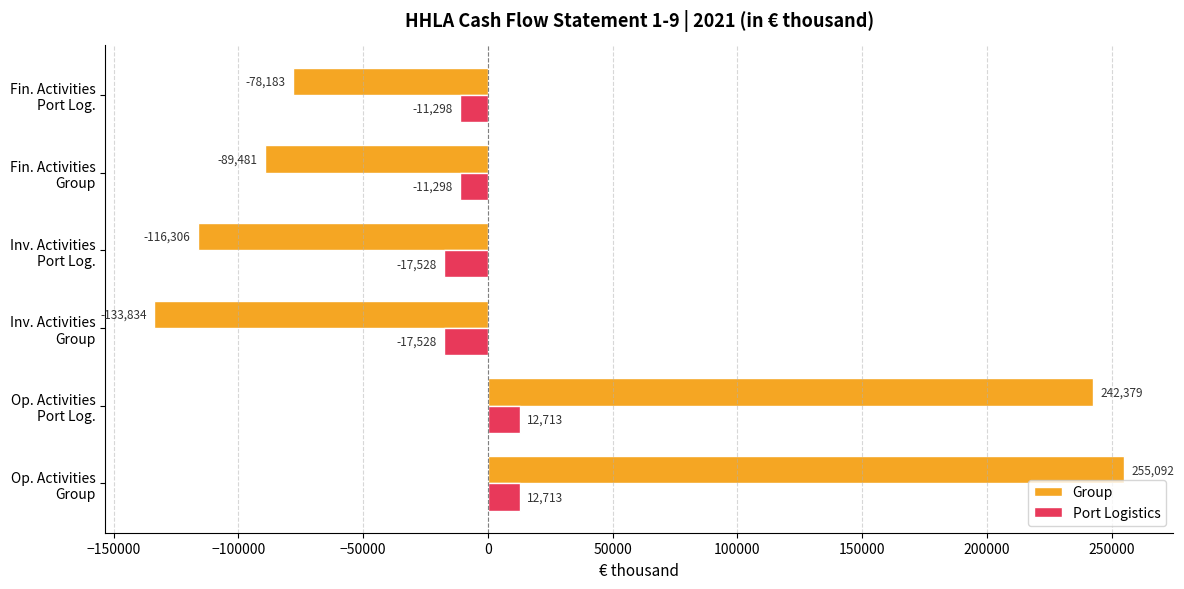

Rank the series by their maximum value, from lowest to highest.

Port Logistics, Group